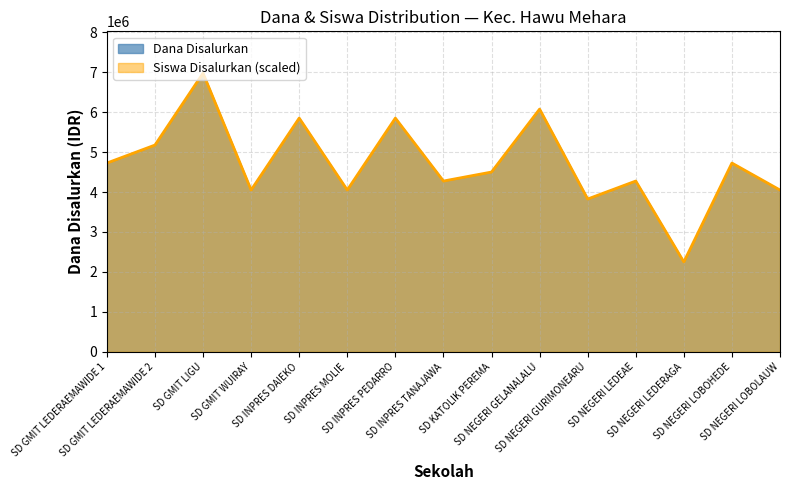

What is the maximum value shown in the chart?

6975000